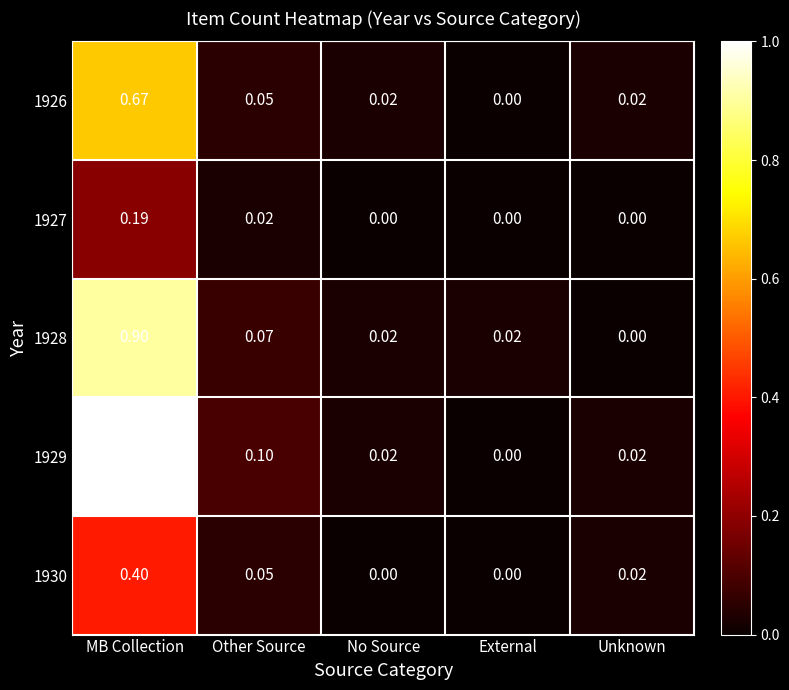

At which category is the sum across all series the highest?

MB Collection